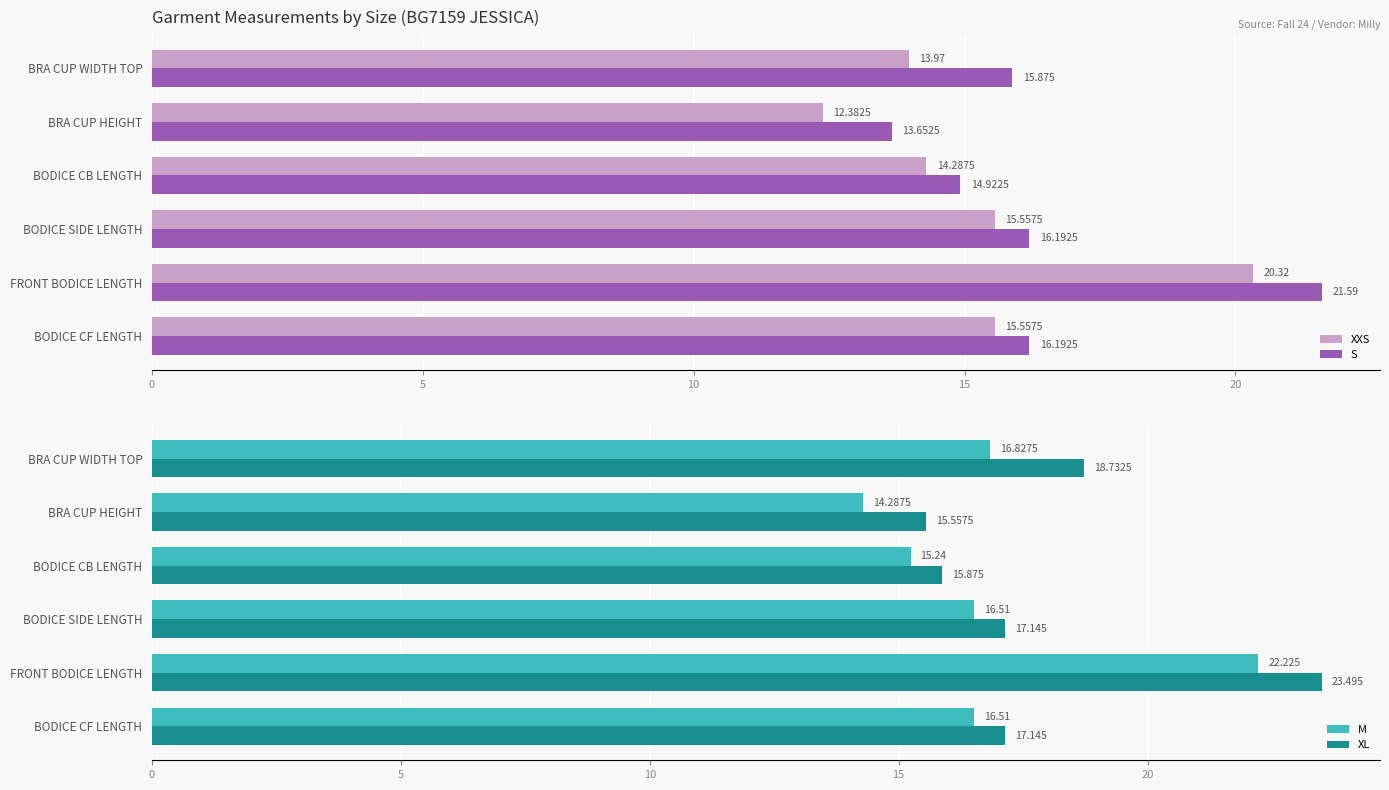

Reading left to right, extract all data points from this chart.

XXS: 15.6	20.3	15.6	14.3	12.4	14.0
S: 16.2	21.6	16.2	14.9	13.7	15.9
M: 16.5	22.2	16.5	15.2	14.3	16.8
XL: 17.1	23.5	17.1	15.9	15.6	18.7